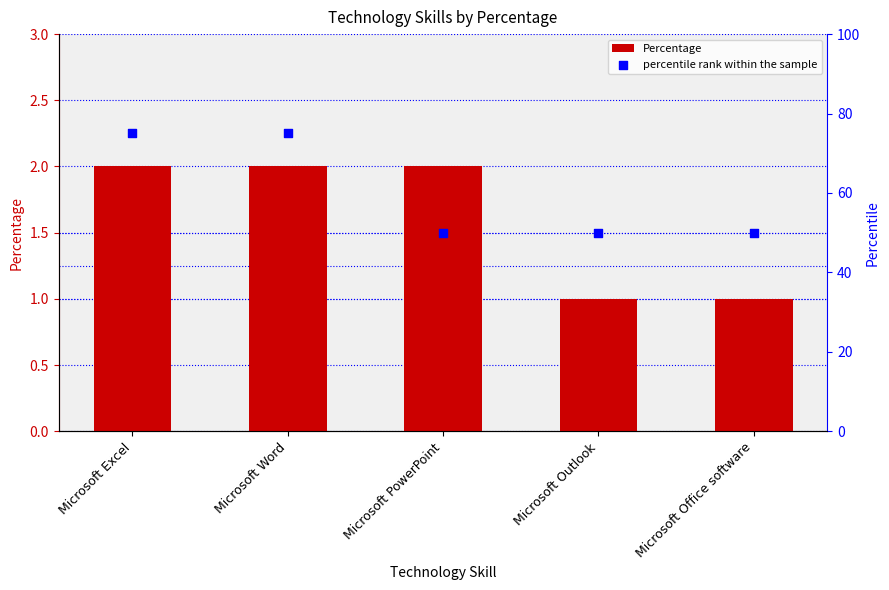

At which category is the sum across all series the highest?

Microsoft Excel